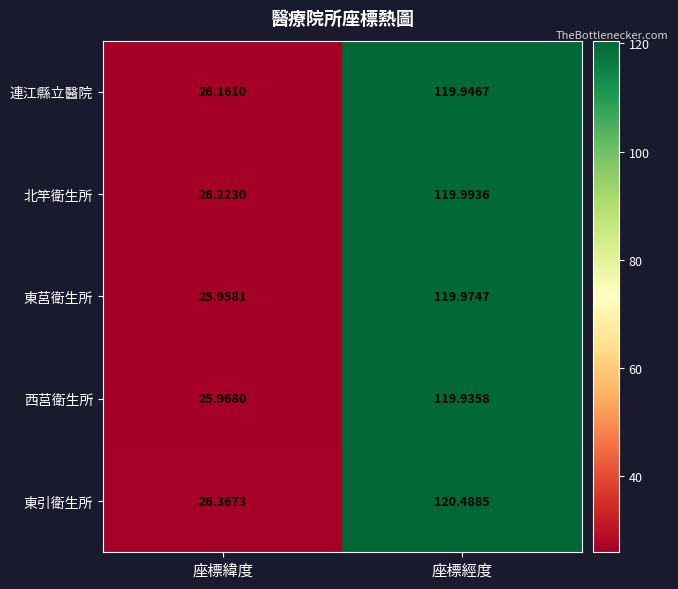

Which label corresponds to the largest value in the chart?

座標經度